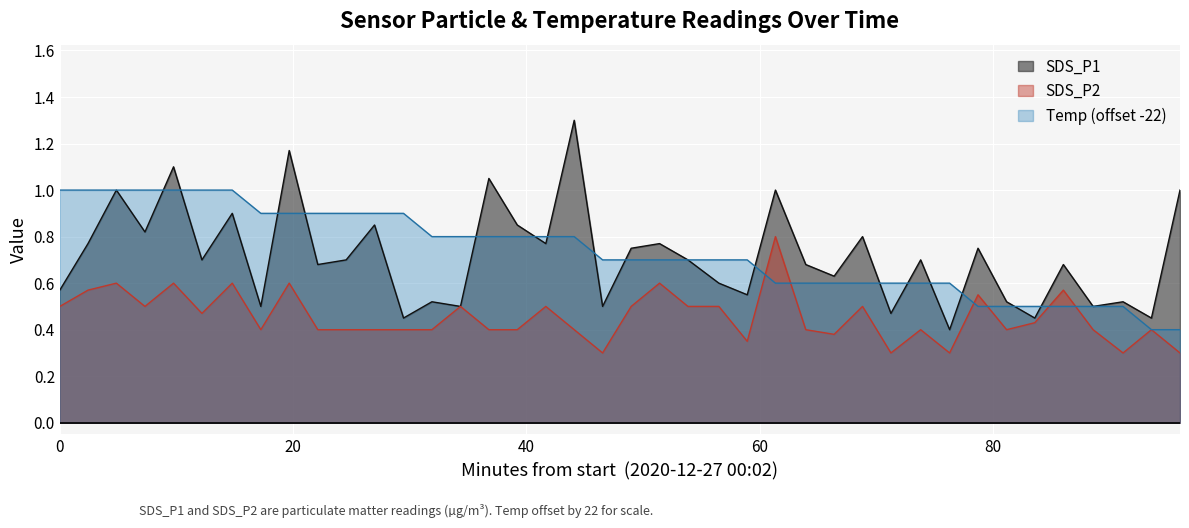

What is the highest value of the SDS_P1 series?

1.3